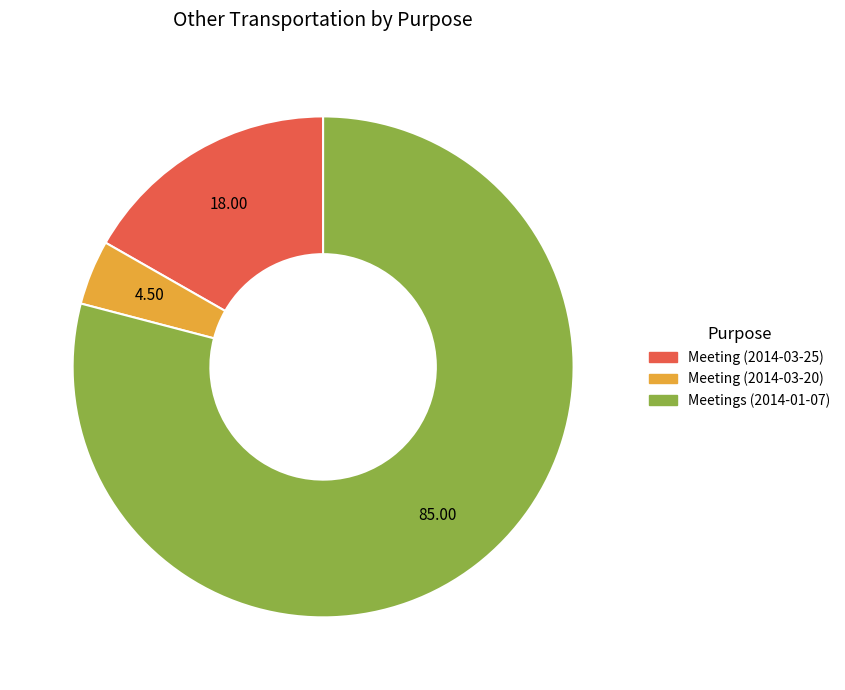

Is the sum of Meeting (2014-03-20) and Meeting (2014-03-25) greater than half?

No